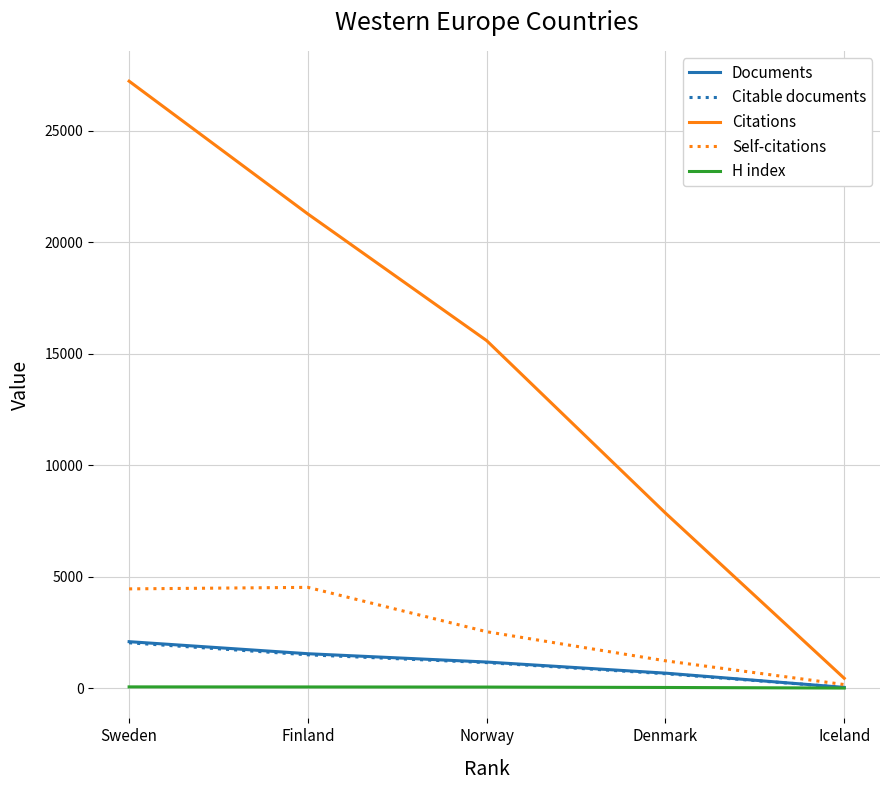

What is the difference between the Citations values at Iceland and Finland?

20815